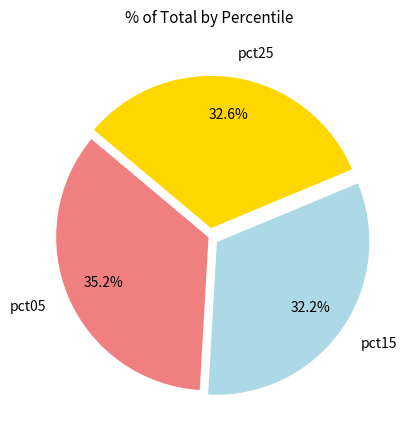

How many segments does this pie chart have?

3